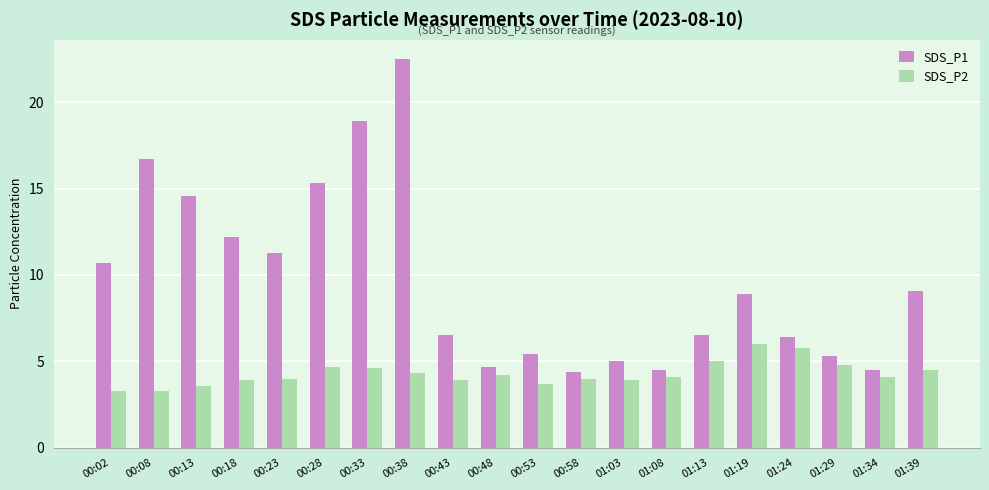

Reading left to right, list all the values displayed in this chart.

SDS_P1: 00:02=10.7	00:08=16.7	00:13=14.6	00:18=12.2	00:23=11.3	00:28=15.3	00:33=18.9	00:38=22.5	00:43=6.5	00:48=4.7	00:53=5.4	00:58=4.4	01:03=5.0	01:08=4.5	01:13=6.5	01:19=8.9	01:24=6.4	01:29=5.3	01:34=4.5	01:39=9.1
SDS_P2: 00:02=3.3	00:08=3.3	00:13=3.6	00:18=3.9	00:23=4.0	00:28=4.7	00:33=4.6	00:38=4.3	00:43=3.9	00:48=4.2	00:53=3.7	00:58=4.0	01:03=3.9	01:08=4.1	01:13=5.0	01:19=6.0	01:24=5.8	01:29=4.8	01:34=4.1	01:39=4.5